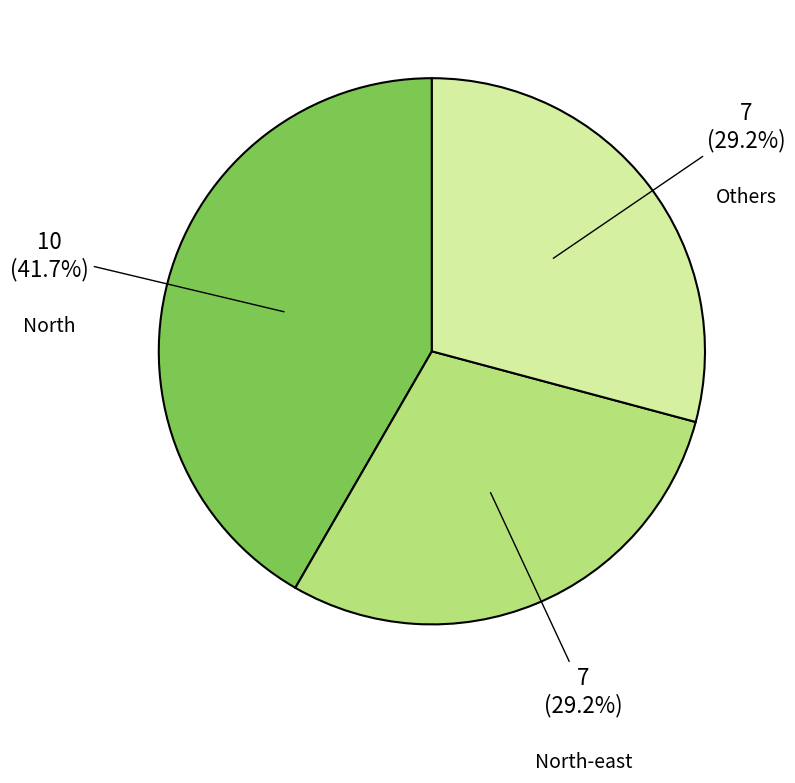

Which slice is the largest?

North